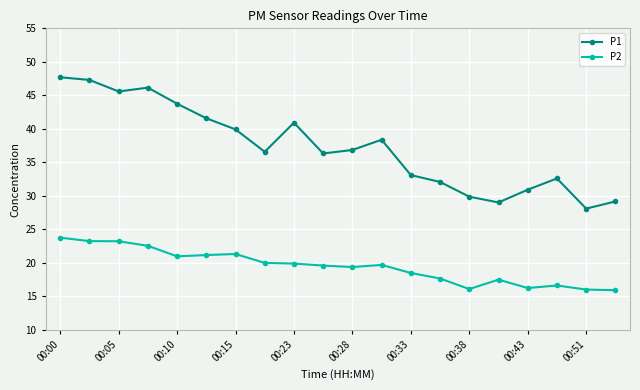

True or false: P2 has more than 2 points higher than both neighbors.

True